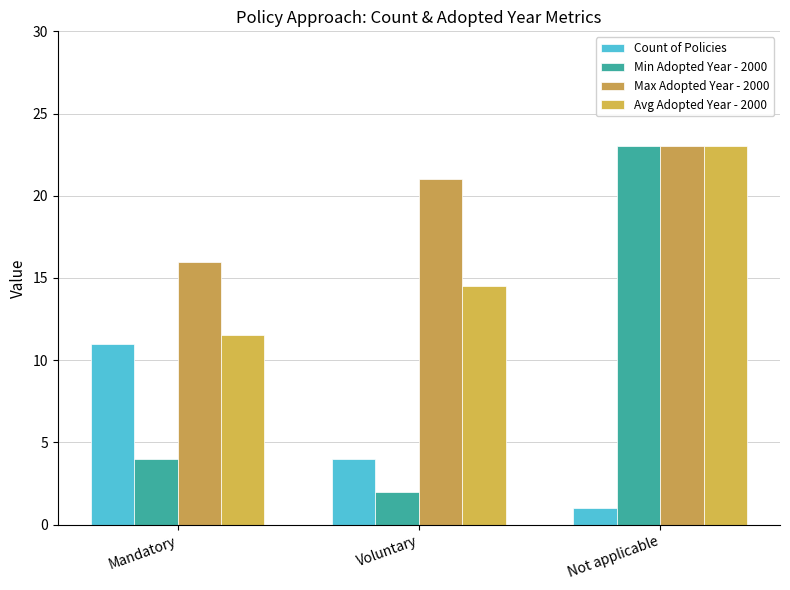

The Max Adopted Year - 2000 series shows 23.0 at Not applicable. True or false?

True